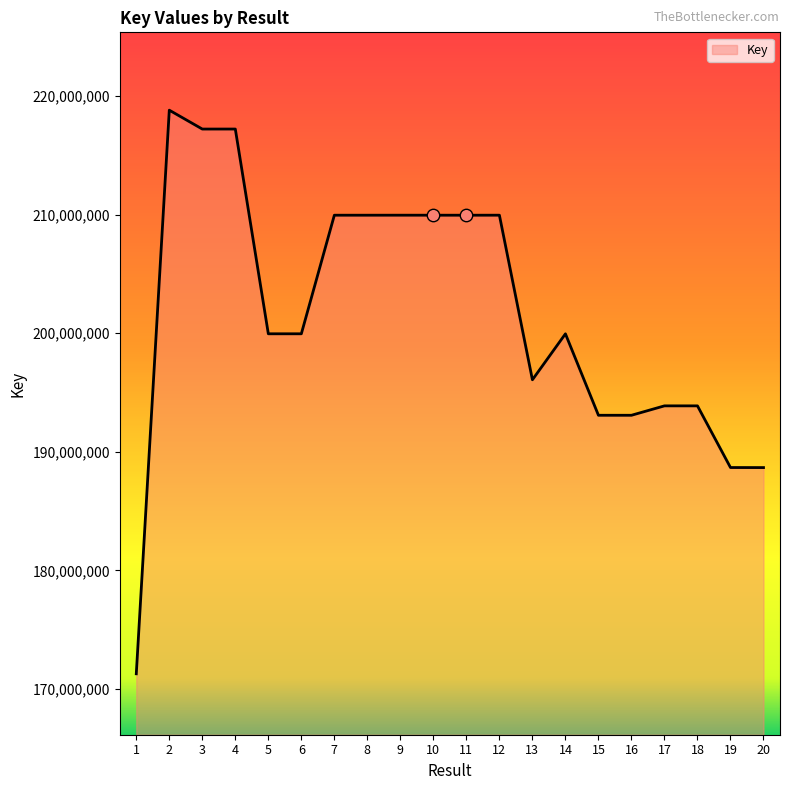

Which has a higher value, 13 or 12?

12